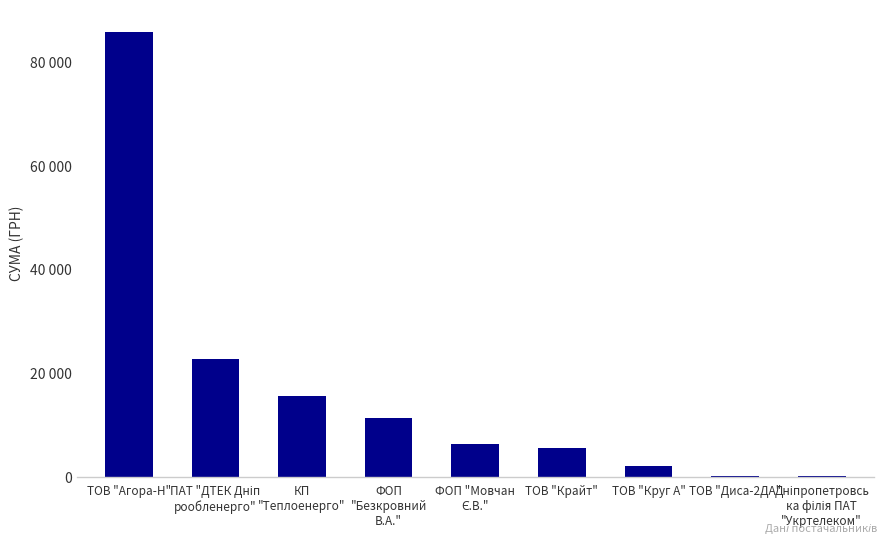

What is the label of the 7th bar from the right?

КП
"Теплоенерго"